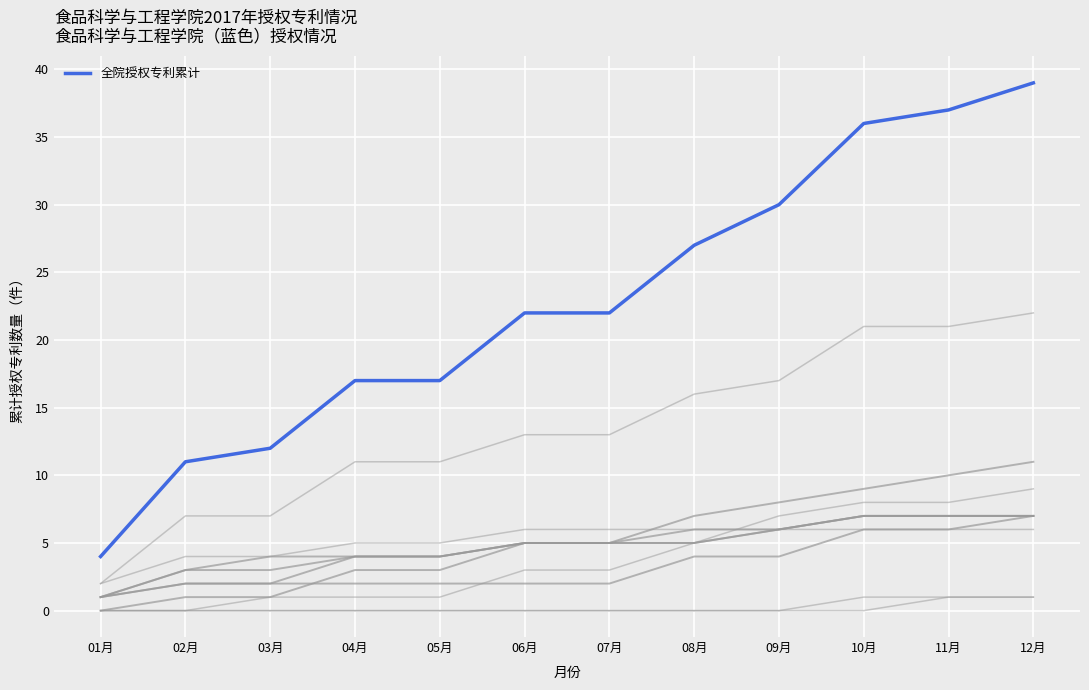

What is the difference between the values at 09月 and 01月?

26